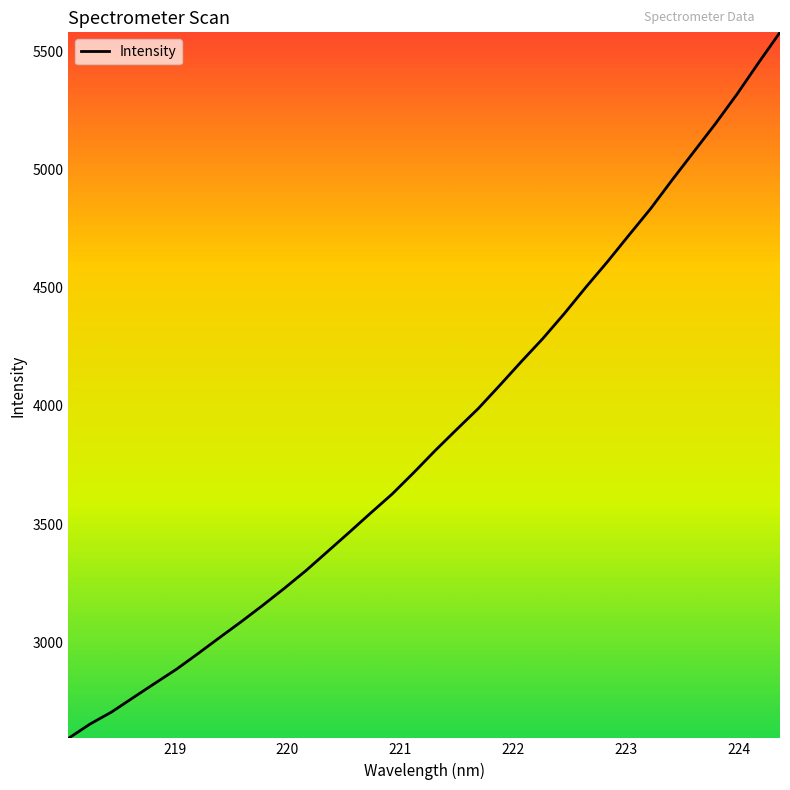

How many distinct data groups are displayed?

1